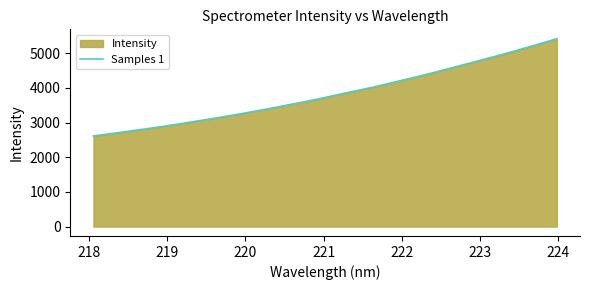

What is the average value?

3831.0